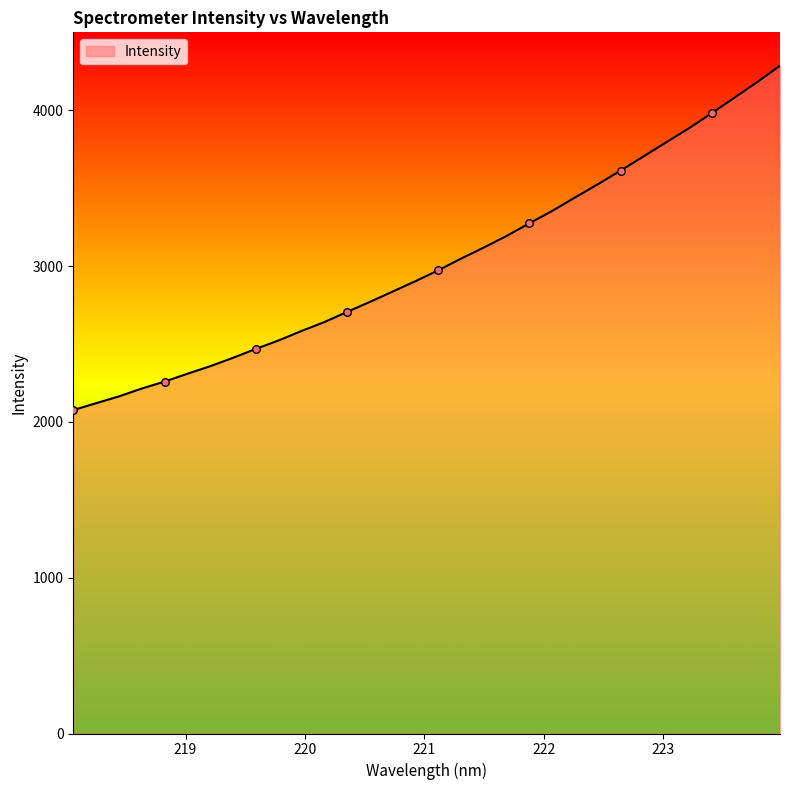

What is the difference between the maximum and minimum values?

2210.2